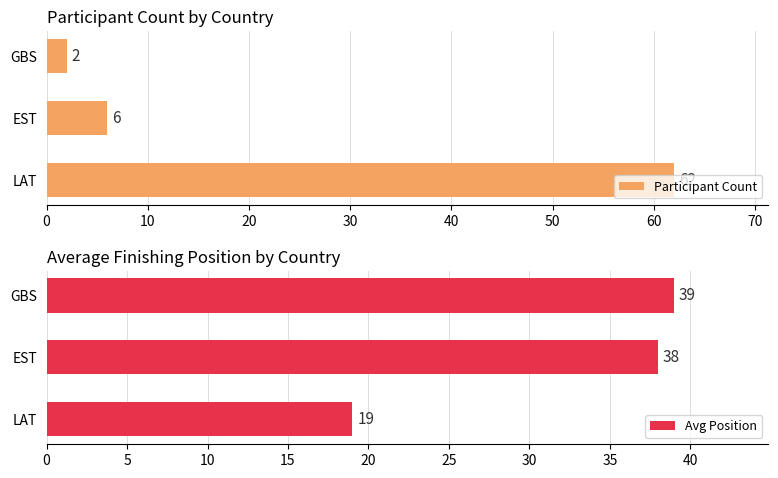

What is the lowest value of the Avg Position series?

19